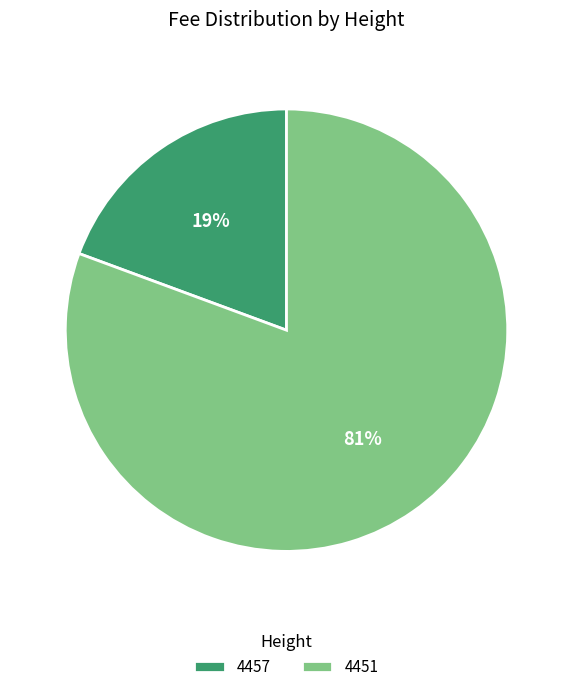

What is the largest slice in the pie chart?

4451